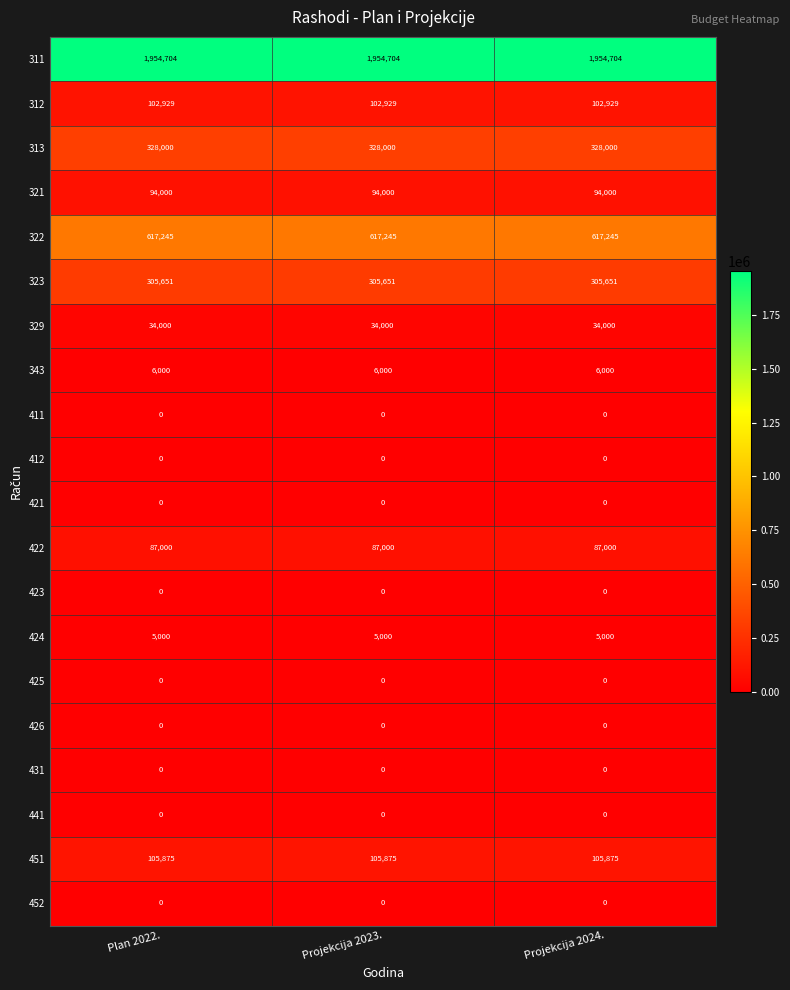

What is the spread (max minus min) of values at Projekcija 2024.?

1954704